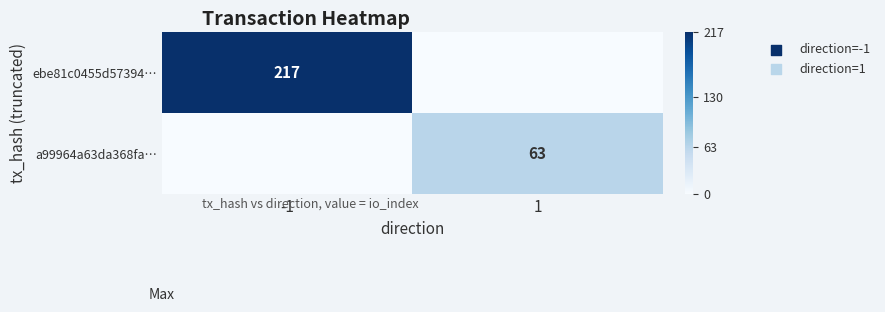

Is it true that a99964a63da368fa… equals 63 at 1?

True